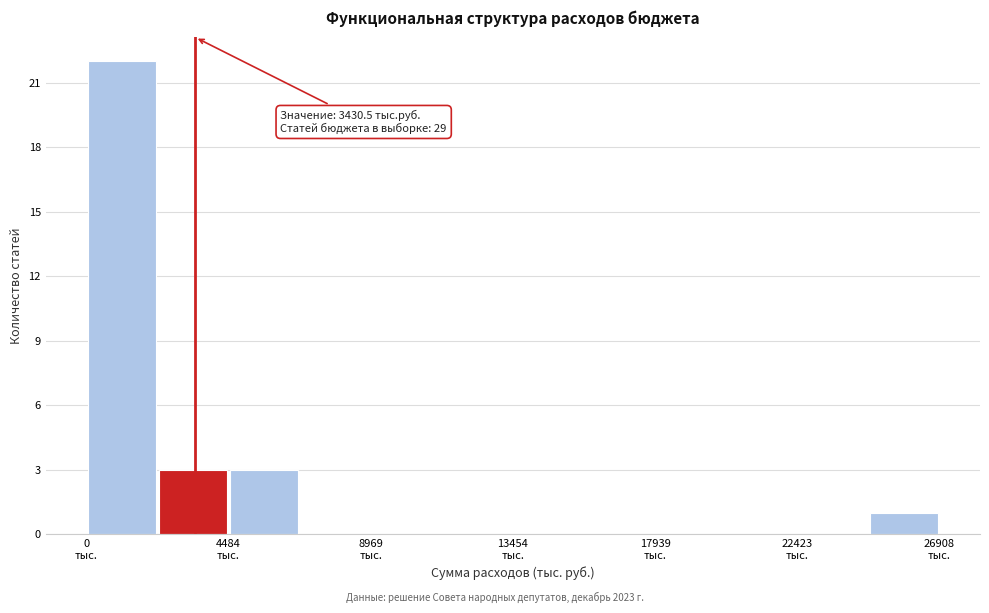

Which range on the x-axis has the tallest bar?

0 to 2000